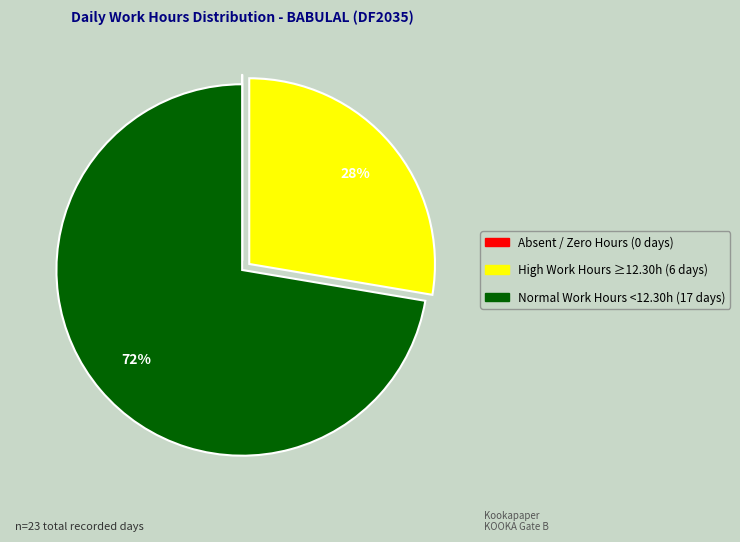

To the nearest percent, what is the average slice percentage?

33%